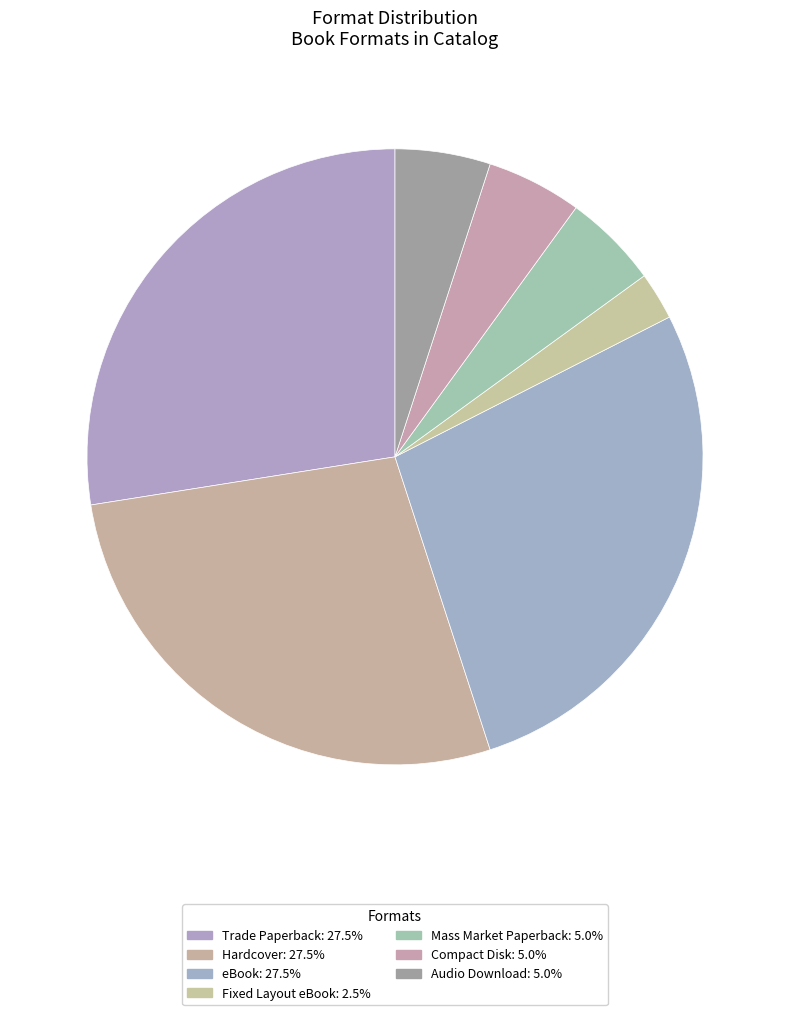

Count the number of slices in the pie.

7